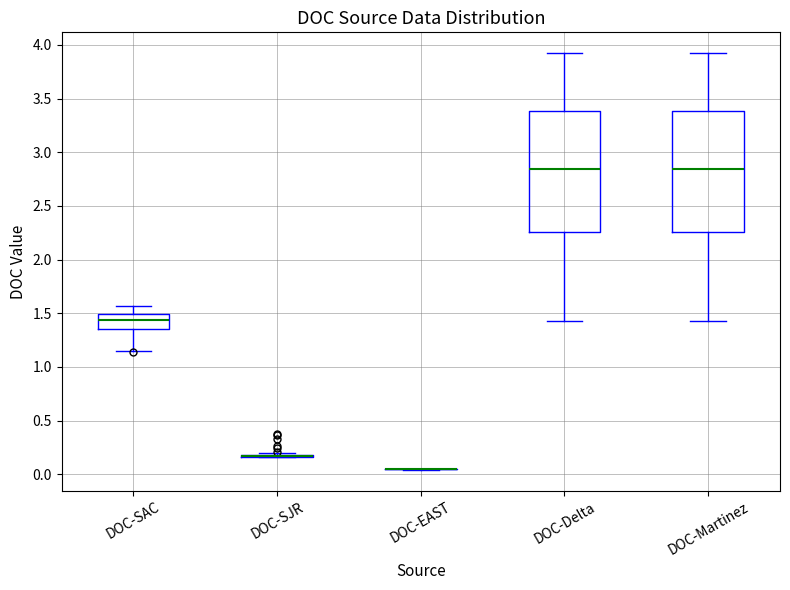

Where is the upper edge of the box for DOC-Delta on the y-axis? The values are not printed on the chart, so give them approximately, as read against the axis.

3.40